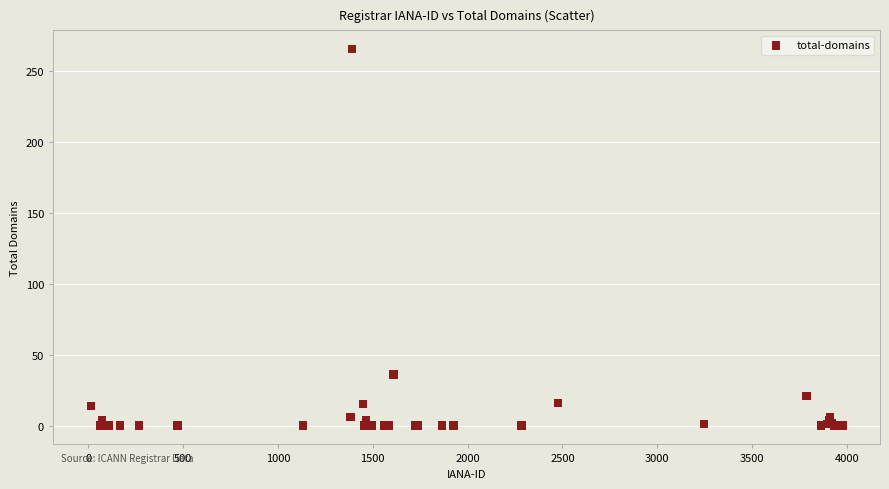

What Y value in the scatter plot is closest to 132?

36